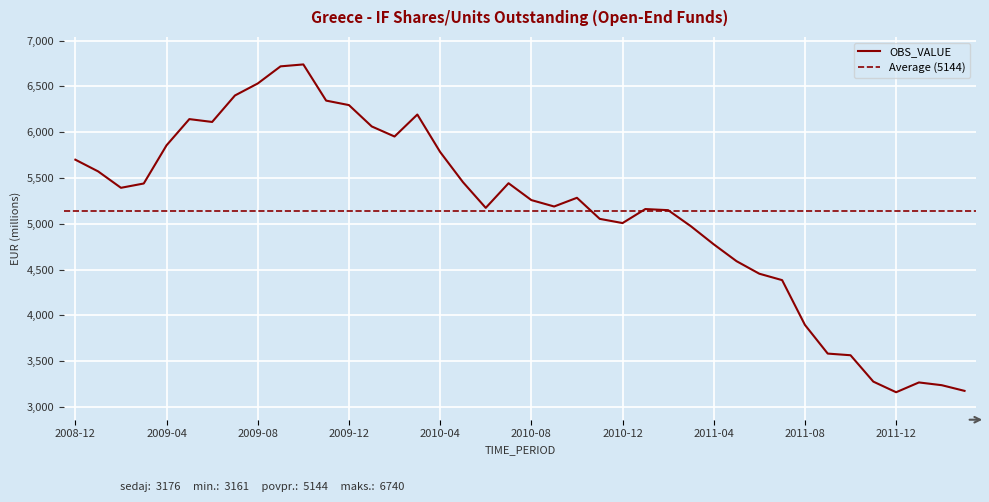

True or false: there are more than 2 points higher than both neighbors.

True